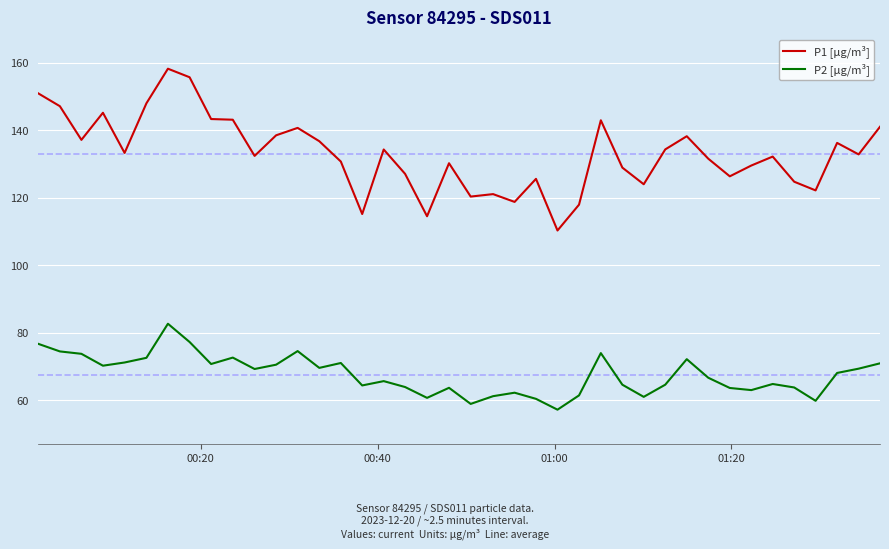

Which series has the largest total across all categories?

P1 [µg/m³]